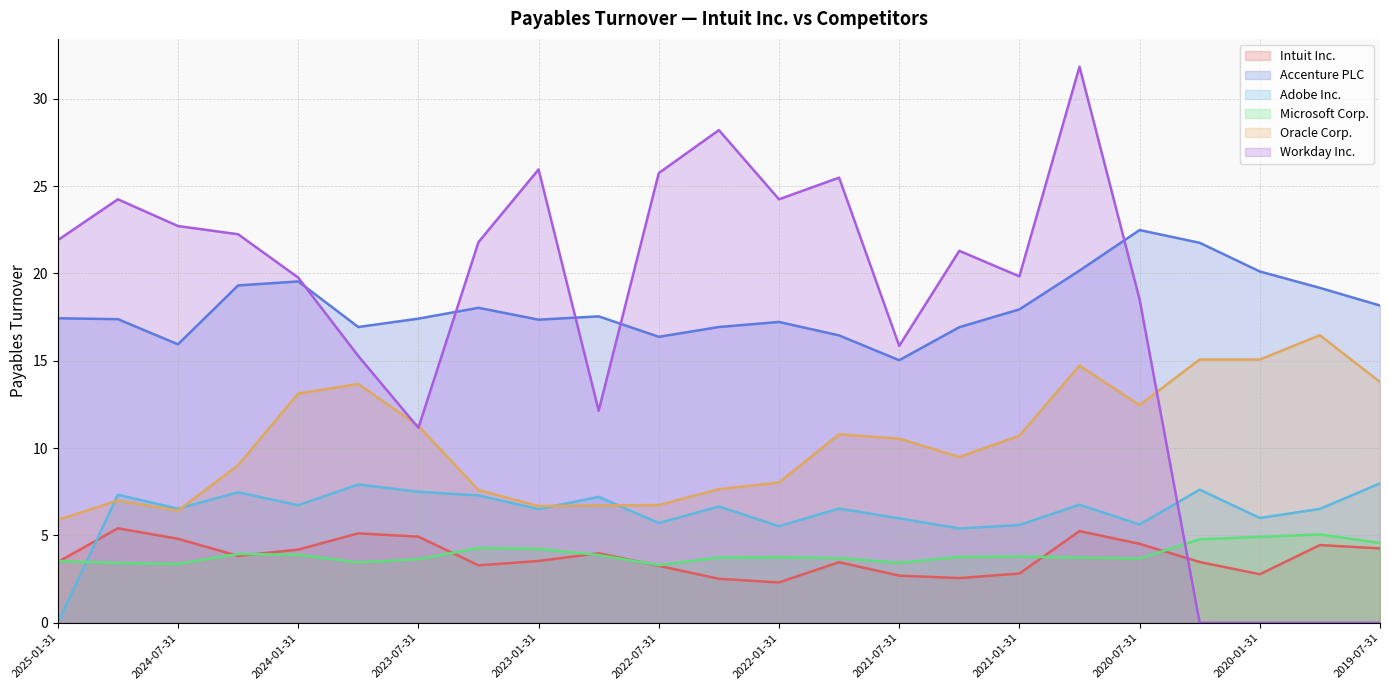

How many data points in Accenture PLC are above 17?

16